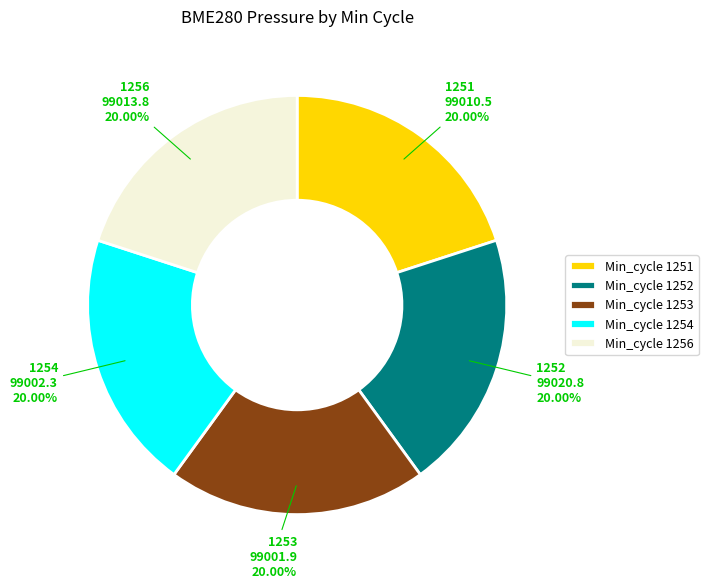

Does Min_cycle 1252 account for over 50% of the chart?

No